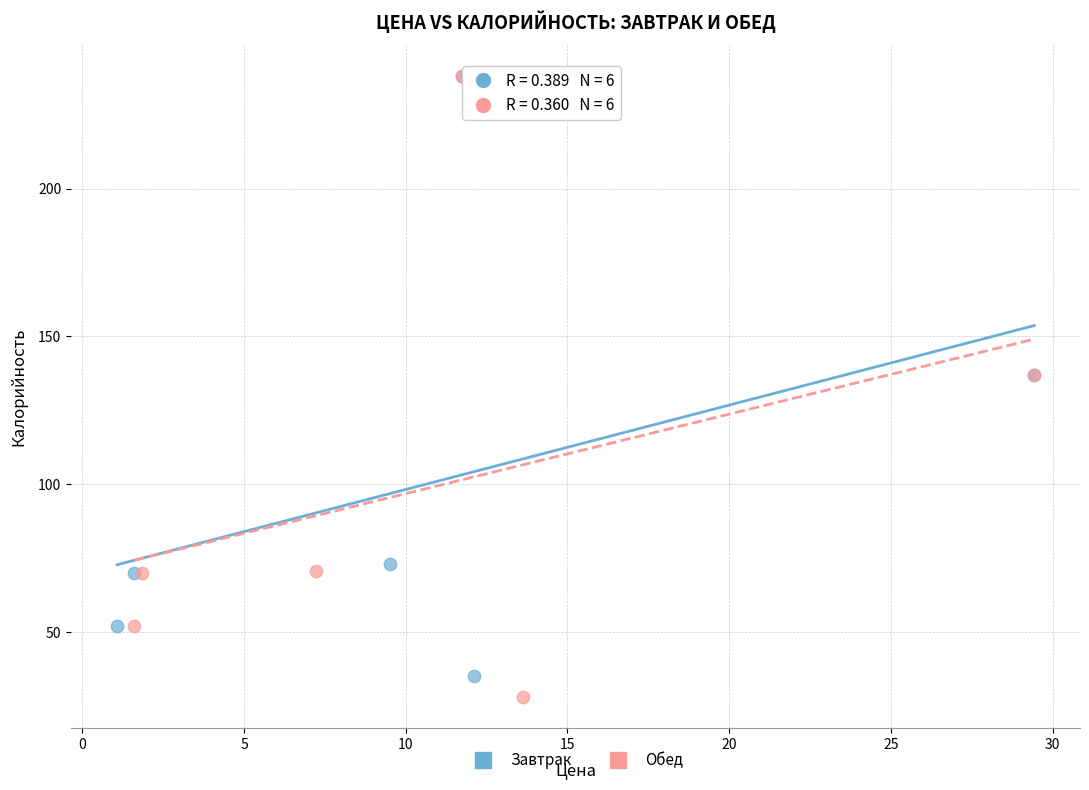

Which series has the widest spread of Y values?

Обед